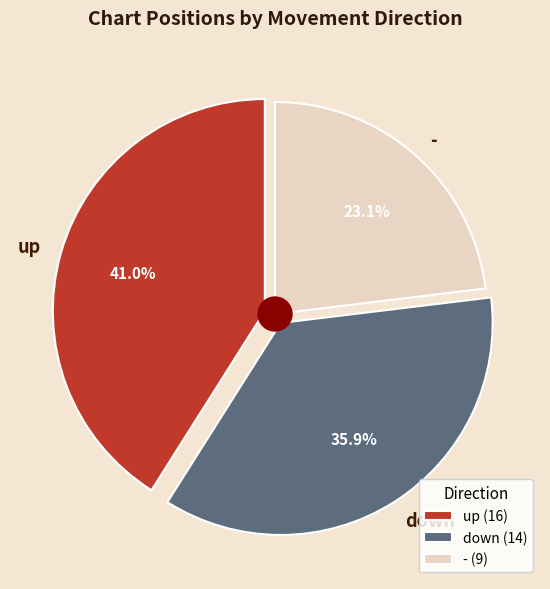

Which has a higher value, - or down?

down